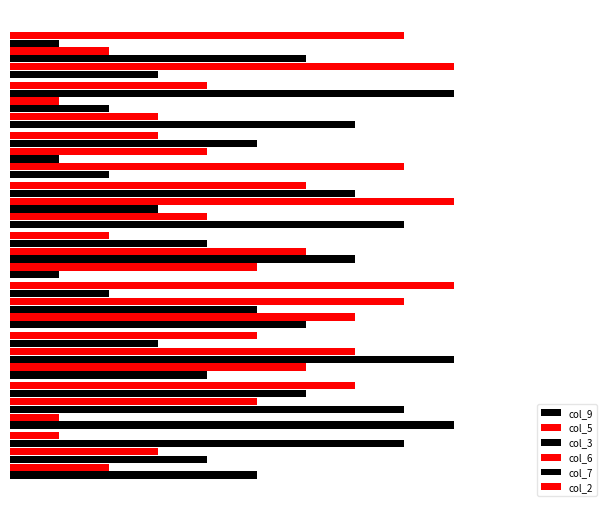

Reading left to right, extract all data points from this chart.

col_9: 5	9	4	6	1	8	2	7	3
col_5: 2	1	6	7	5	4	8	3	9
col_3: 4	8	9	5	7	3	1	2	6
col_6: 3	5	7	8	6	9	4	1	2
col_7: 8	6	3	2	4	7	5	9	1
col_2: 1	7	5	9	2	6	3	4	8